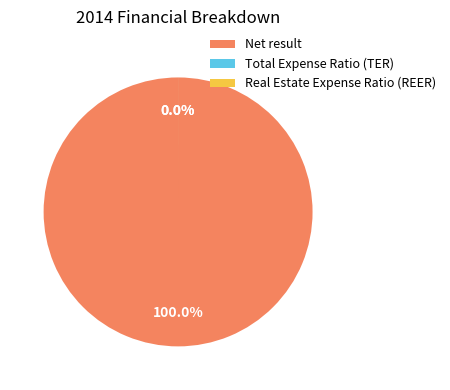

True or false: Net result accounts for 99% of the total.

False